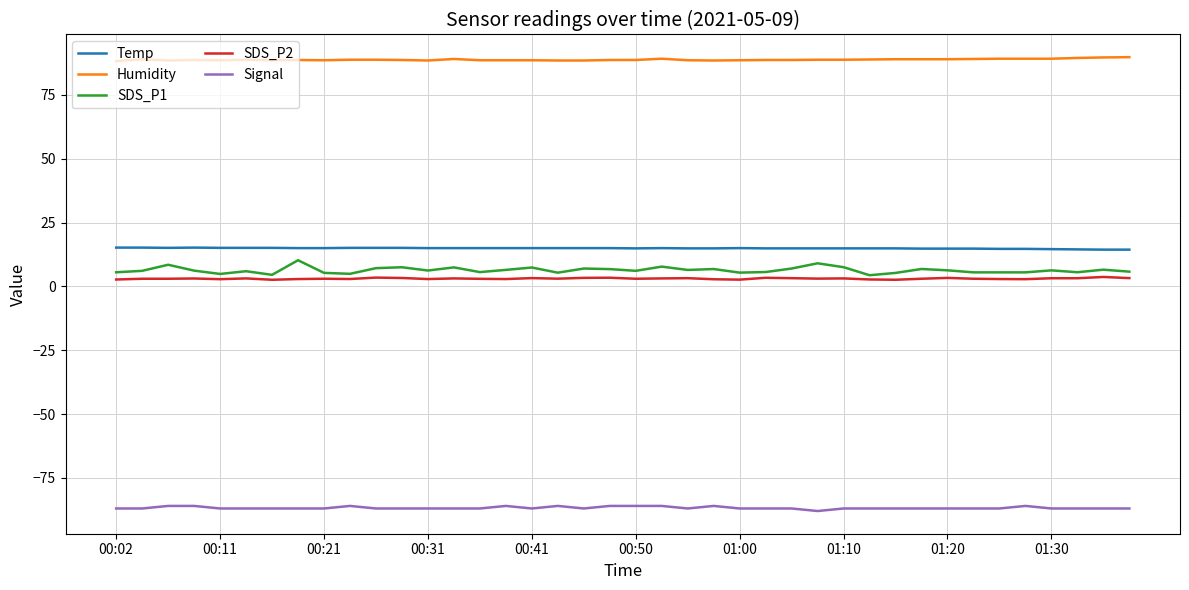

Which series has the largest total across all categories?

Humidity